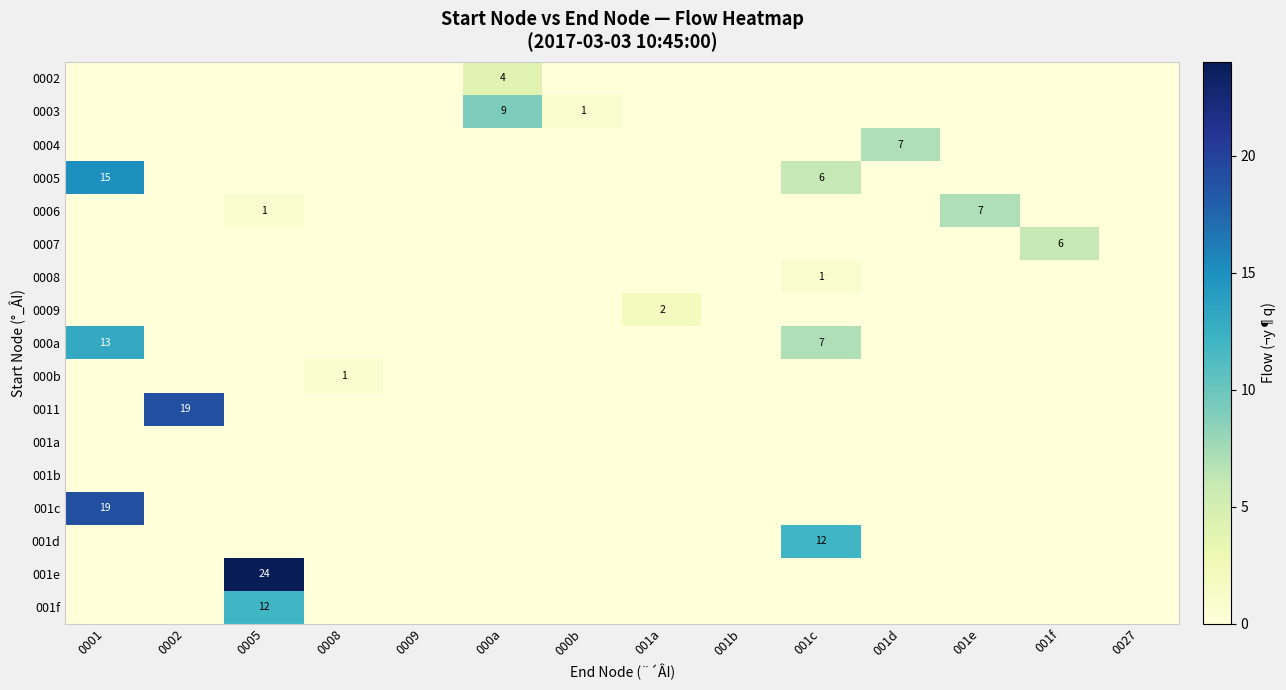

At 0009, list the series in order from largest to smallest.

0002, 0003, 0004, 0005, 0006, 0007, 0008, 0009, 000a, 000b, 0011, 001a, 001b, 001c, 001d, 001e, 001f